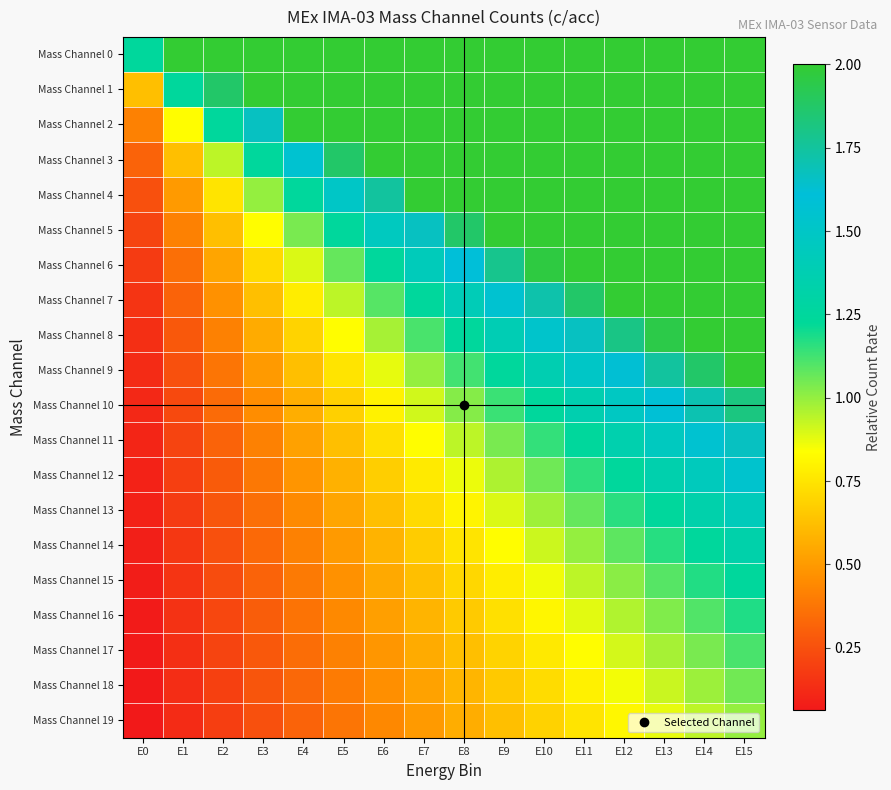

At how many categories does at least one series exceed 1?

16